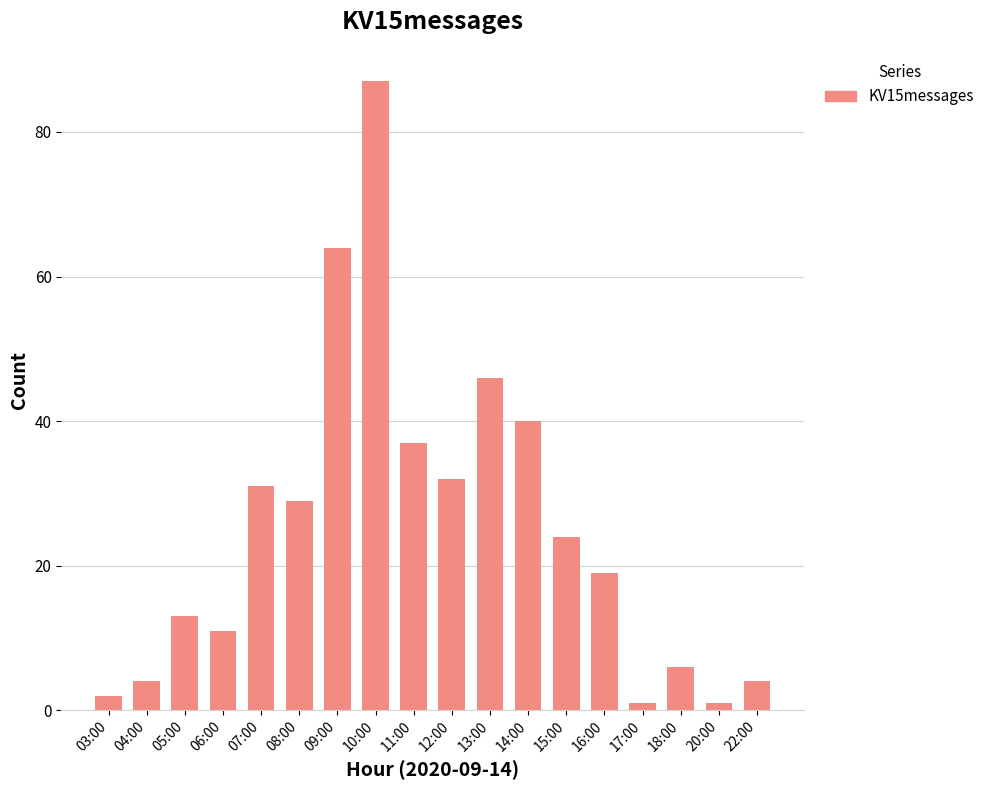

Which has a higher value, 03:00 or 12:00?

12:00